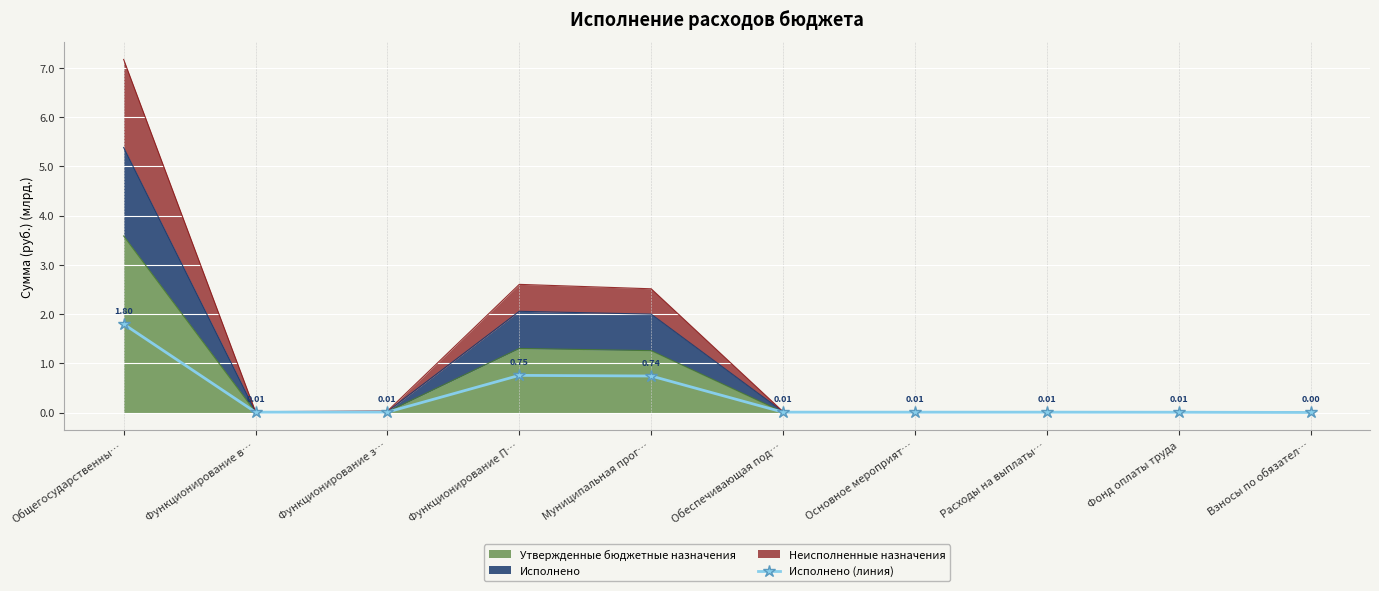

How many interior local peaks (higher than both neighbors) does the data have?

1